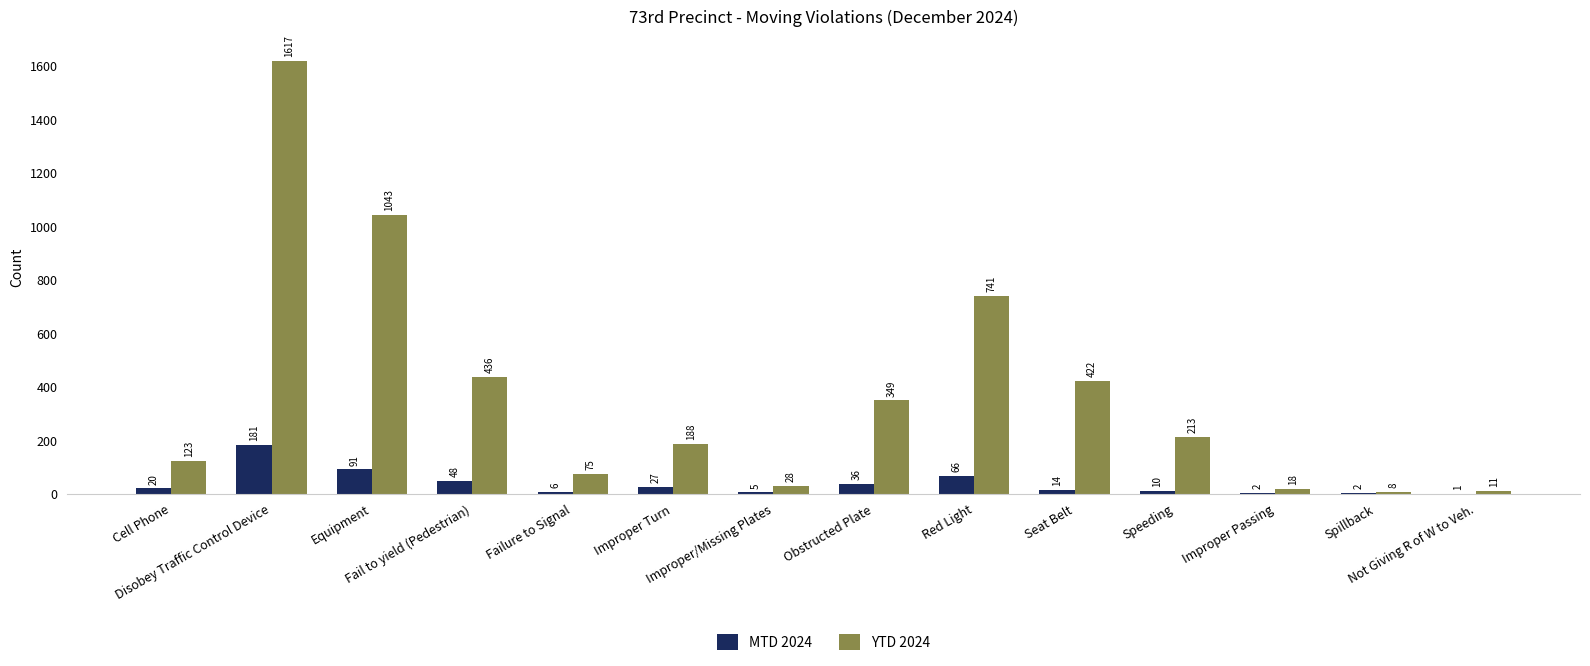

What is the difference between the YTD 2024 values at Improper Passing and Cell Phone?

105